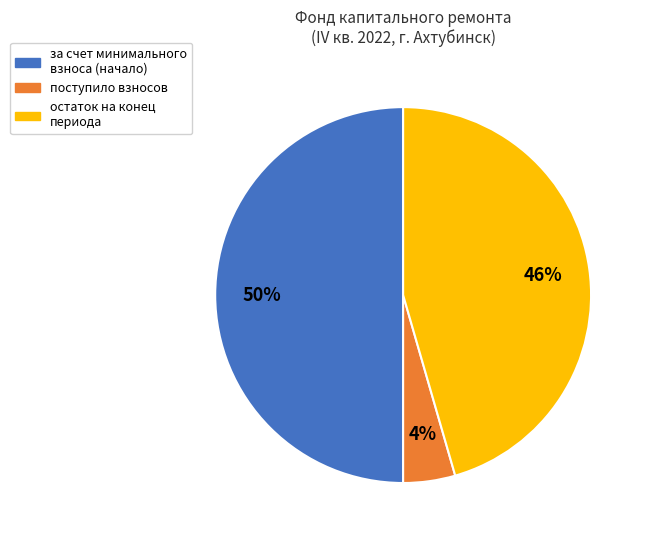

Is поступило взносов the majority of the pie?

No